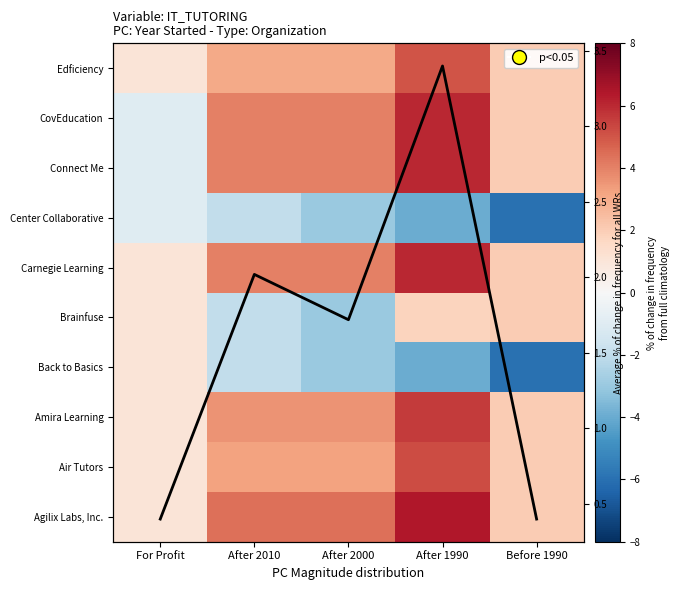

What is the total value across all series at After 1990?

34.0